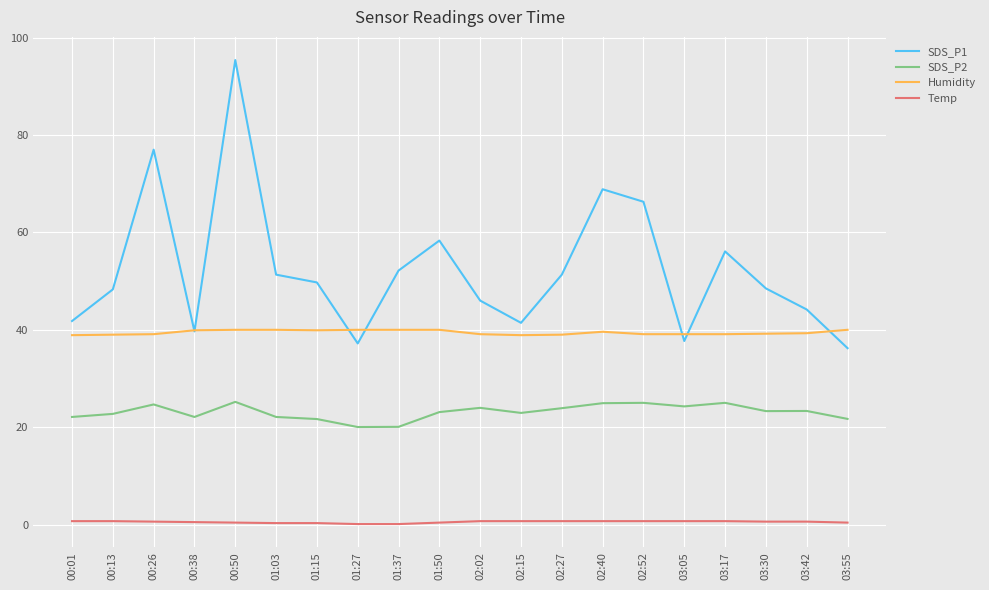

What position from the left is 01:50?

10